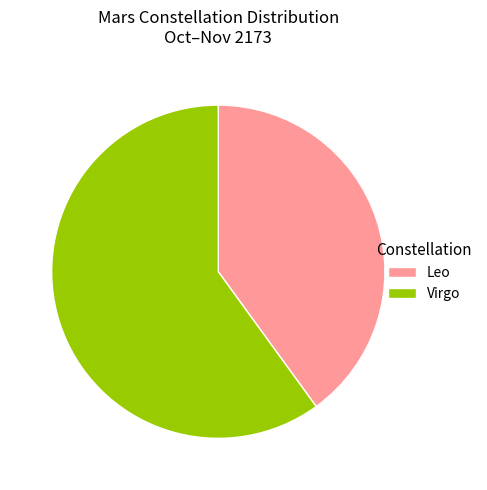

Approximately how many times larger is the value at Leo compared to Virgo?

0.7